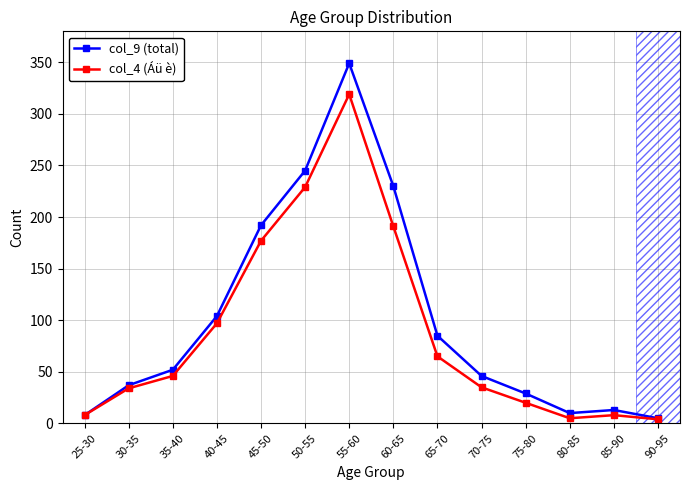

What is the smallest value displayed?

4